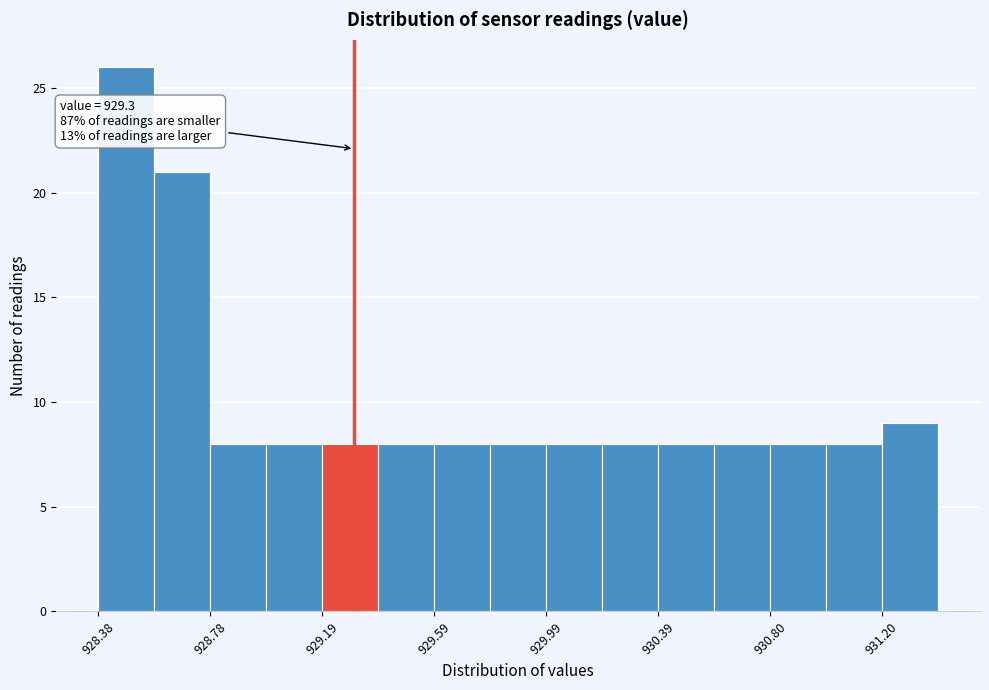

Over which range of the x-axis is the bar tallest?

928.4 to 928.6